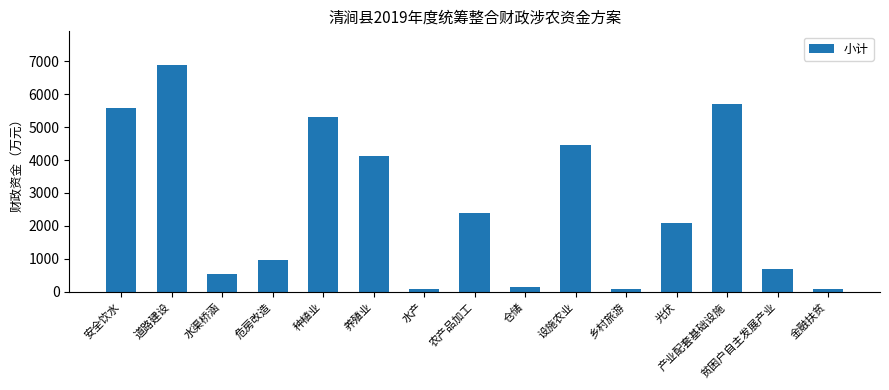

What is the approximate value at 贫困户自主发展产业?

696.7